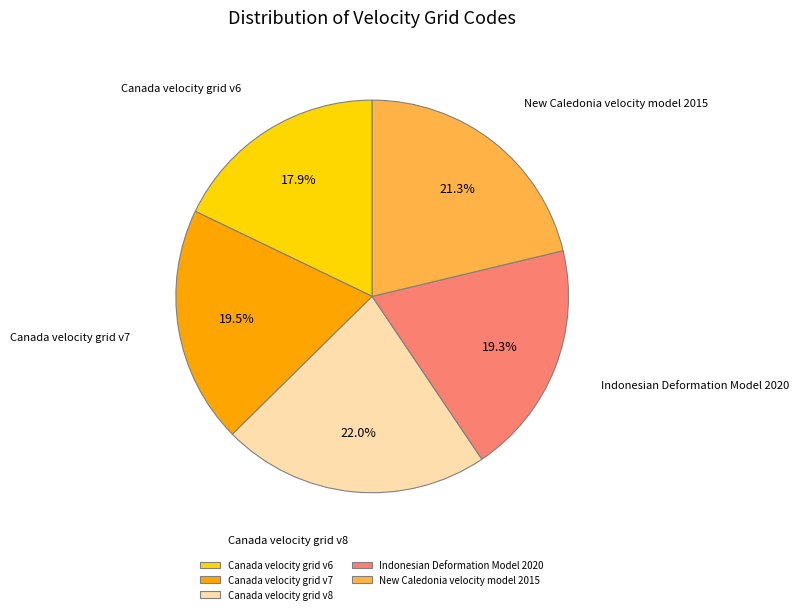

Is Canada velocity grid v7 the majority of the pie?

No